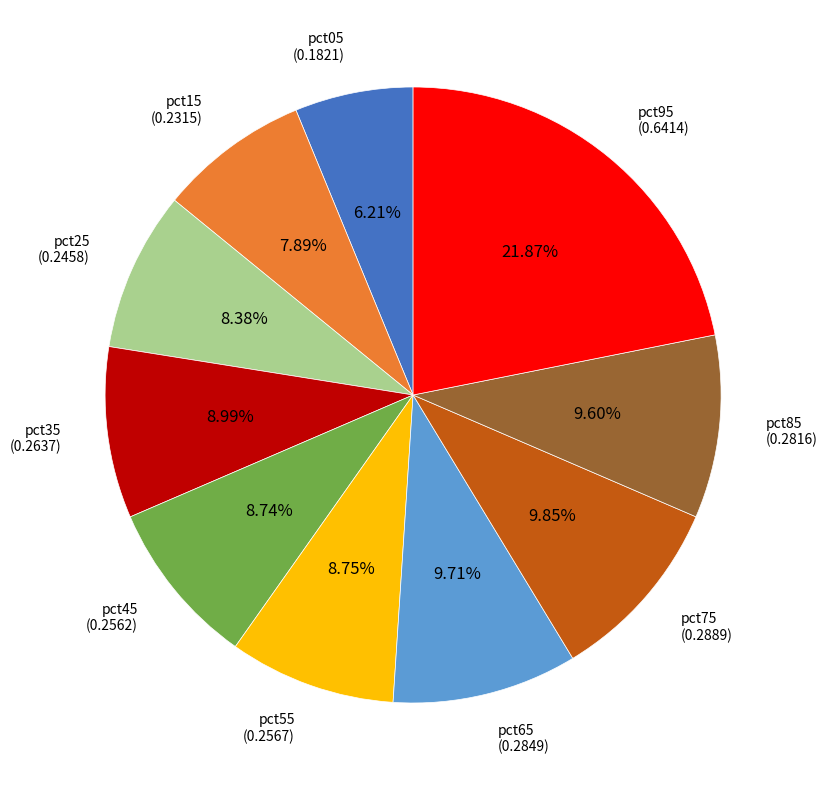

Is there a majority slice in this chart?

No